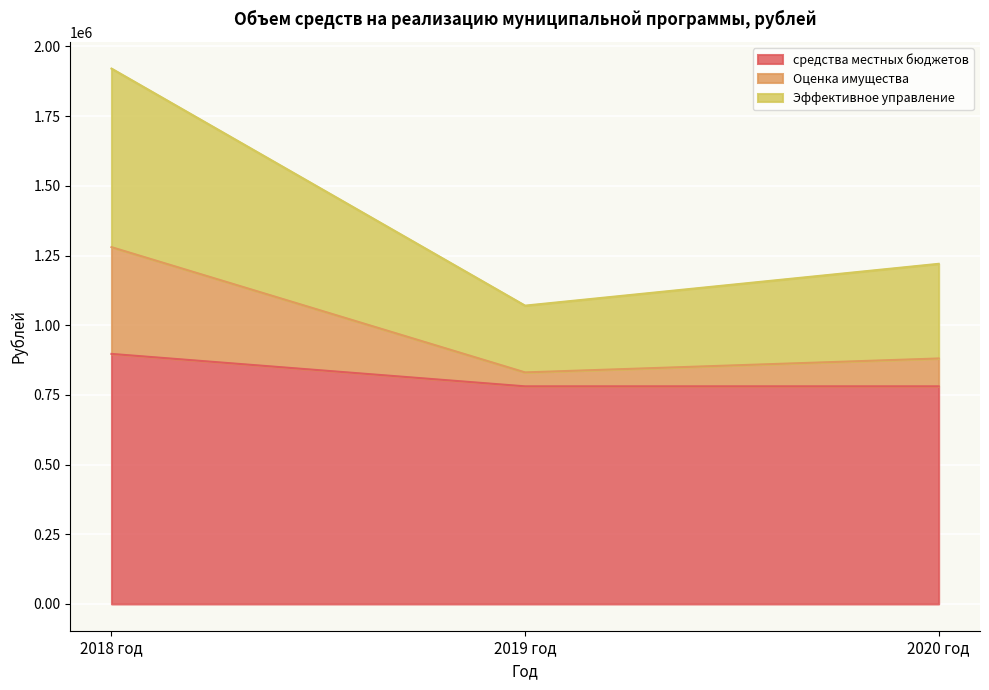

What are all the series names shown in the legend?

средства местных бюджетов, Оценка имущества, Эффективное управление